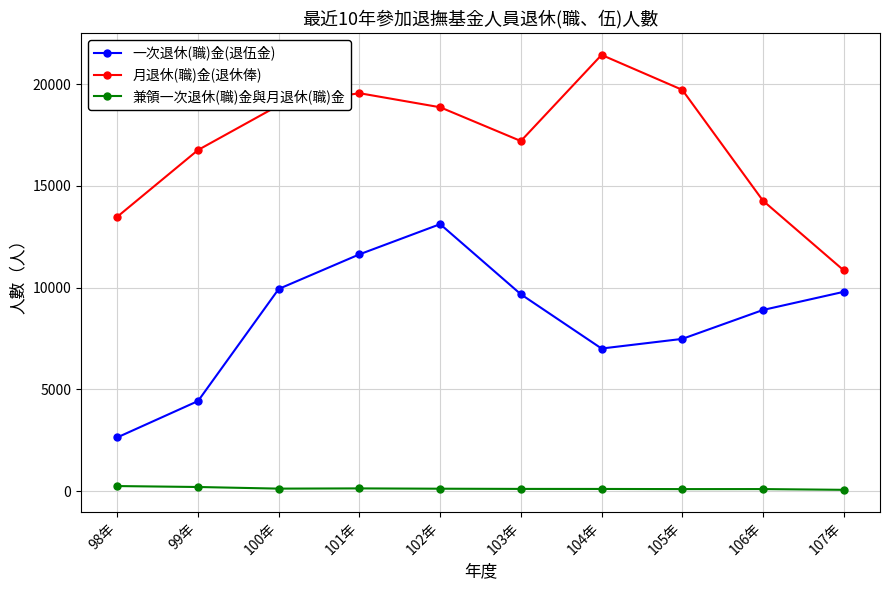

How many interior local valleys does the 一次退休(職)金(退伍金) series have?

1